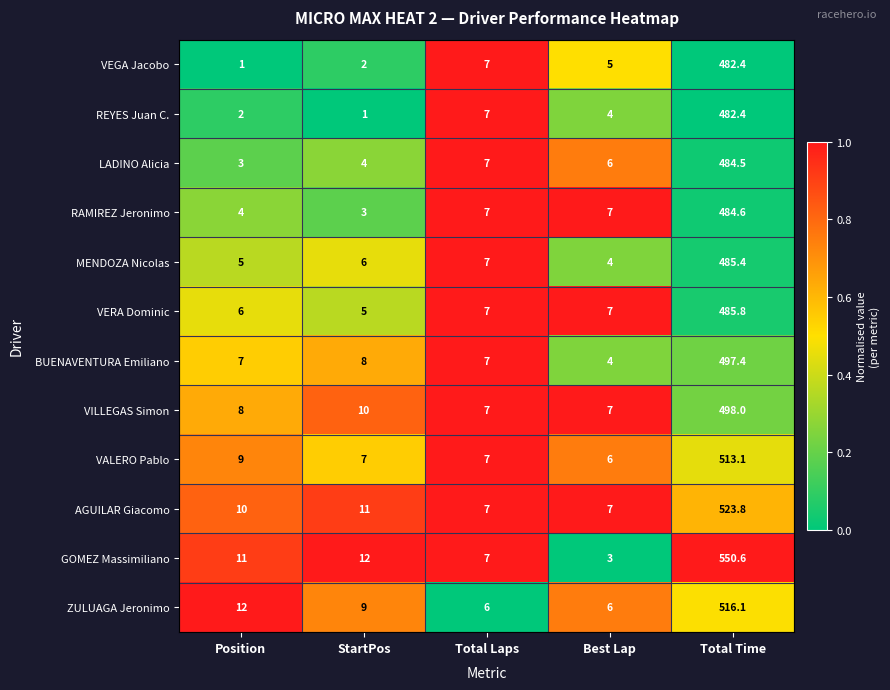

Where does the VEGA Jacobo series first go above 5?

Total Laps